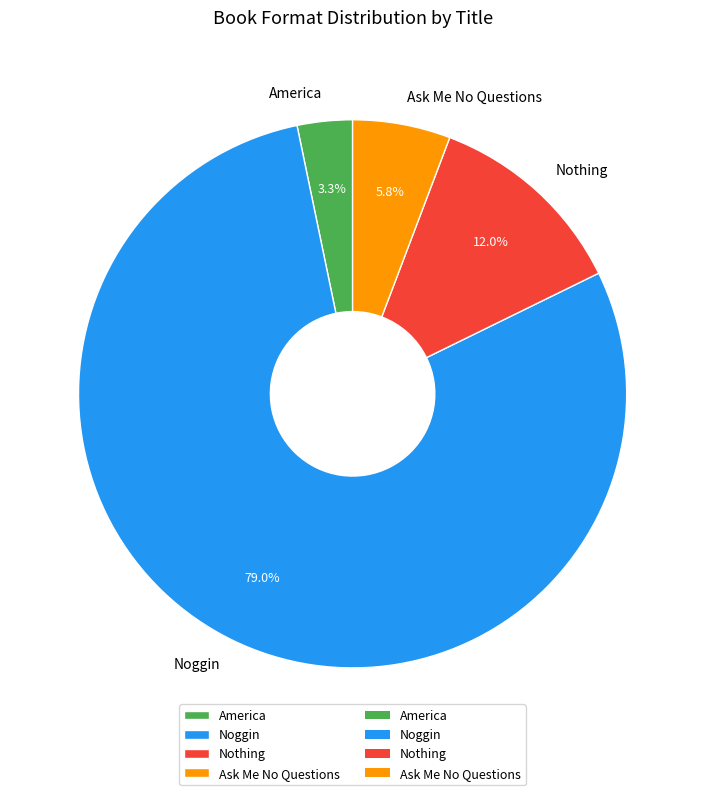

Rank the categories by value from highest to lowest.

Noggin, Nothing, Ask Me No Questions, America